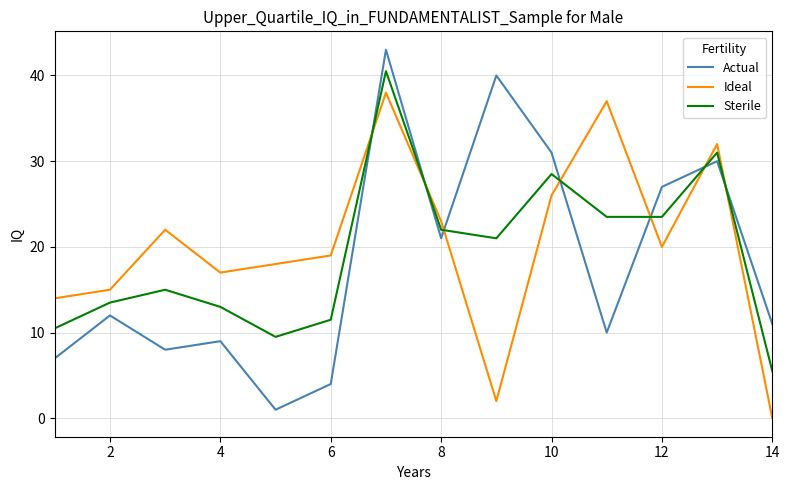

Rank the series by their maximum value, from highest to lowest.

Actual, Sterile, Ideal